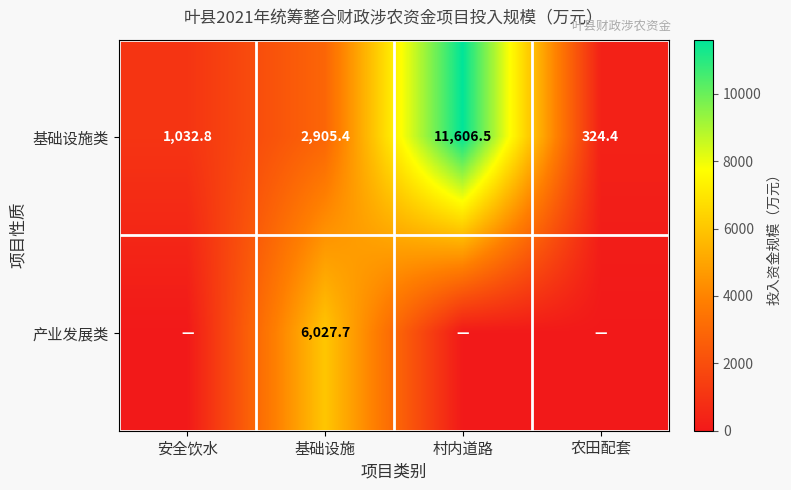

The value of 基础设施类 at 基础设施 is 2905.4. True or false?

True